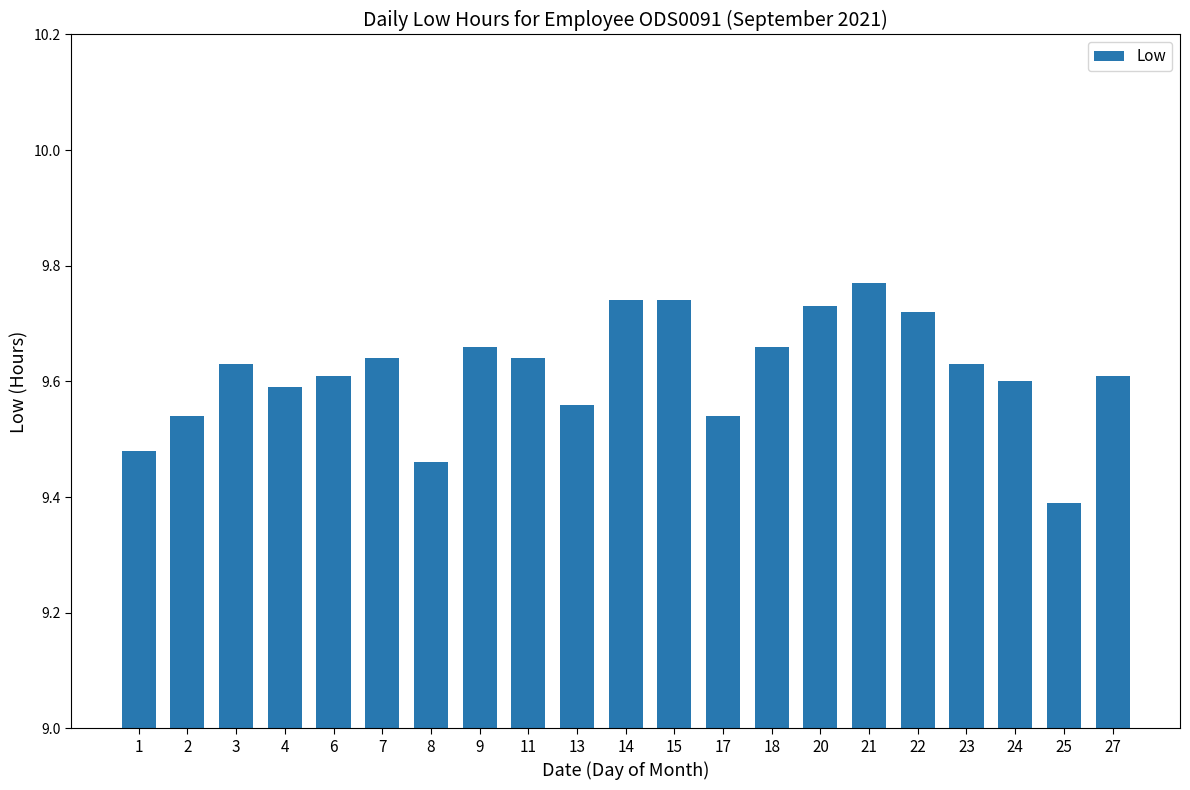

Is it true that the value at 13 is 9.6?

True